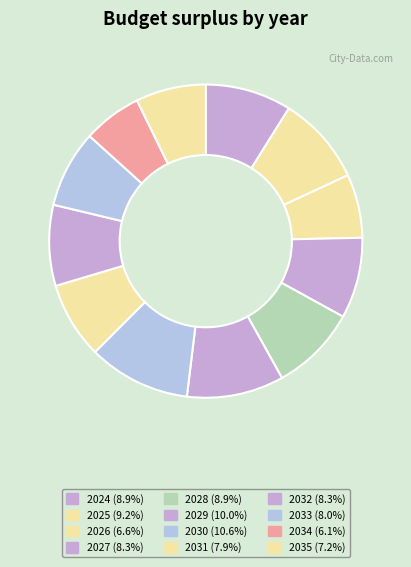

How many slices are in this pie chart?

12